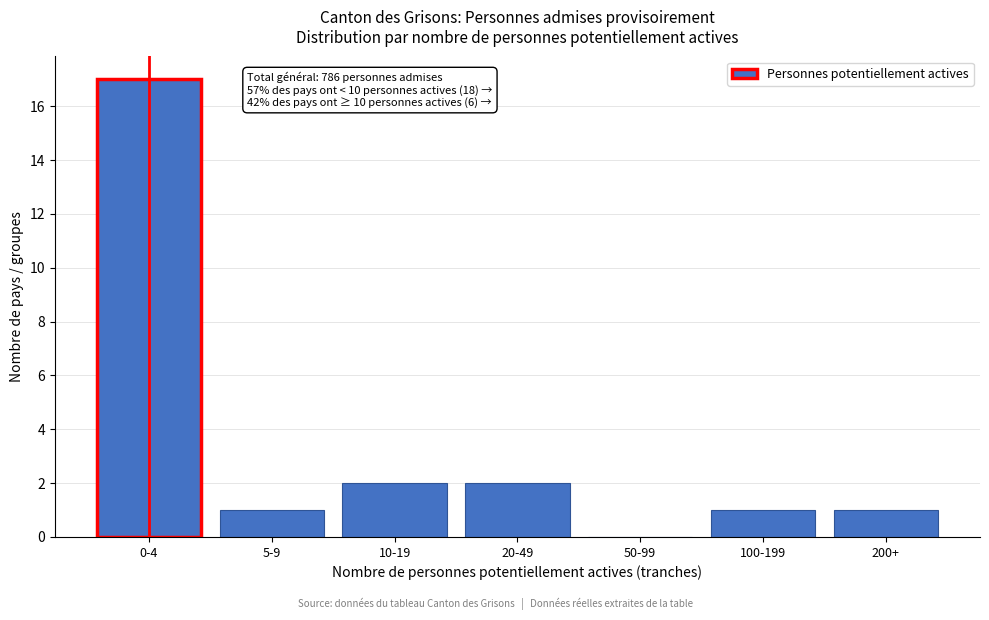

Reading left to right, extract all data points from this chart.

0-4=17	5-9=1	10-19=2	20-49=2	50-99=0	100-199=1	200+=1